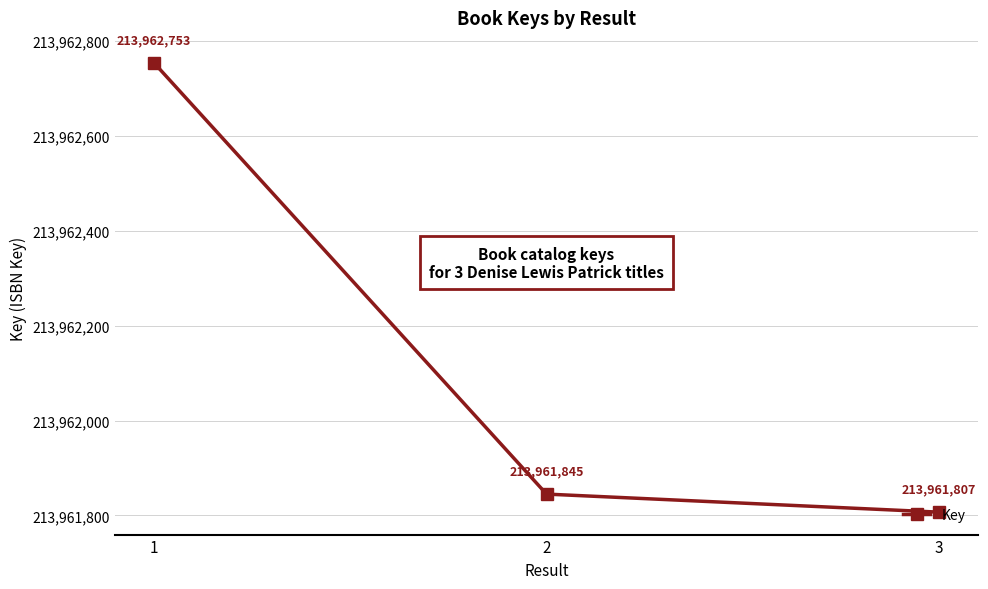

What is the smallest value displayed?

213961807